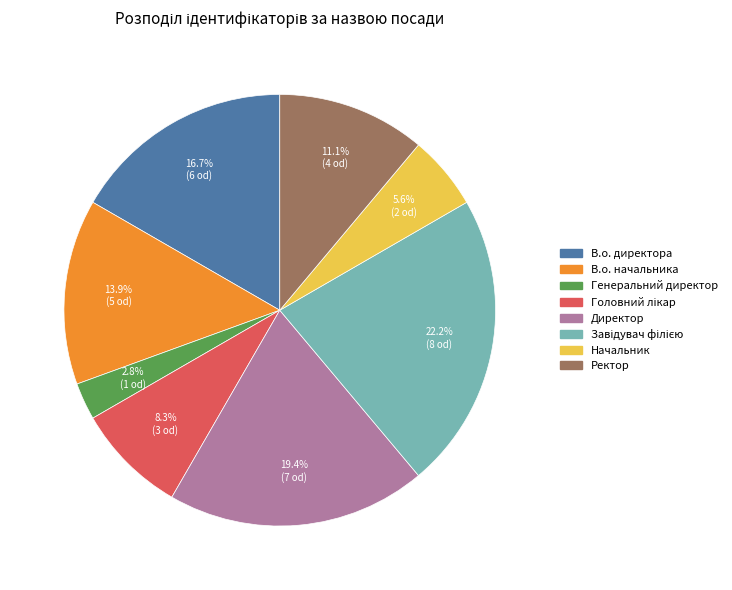

Is there a majority slice in this chart?

No